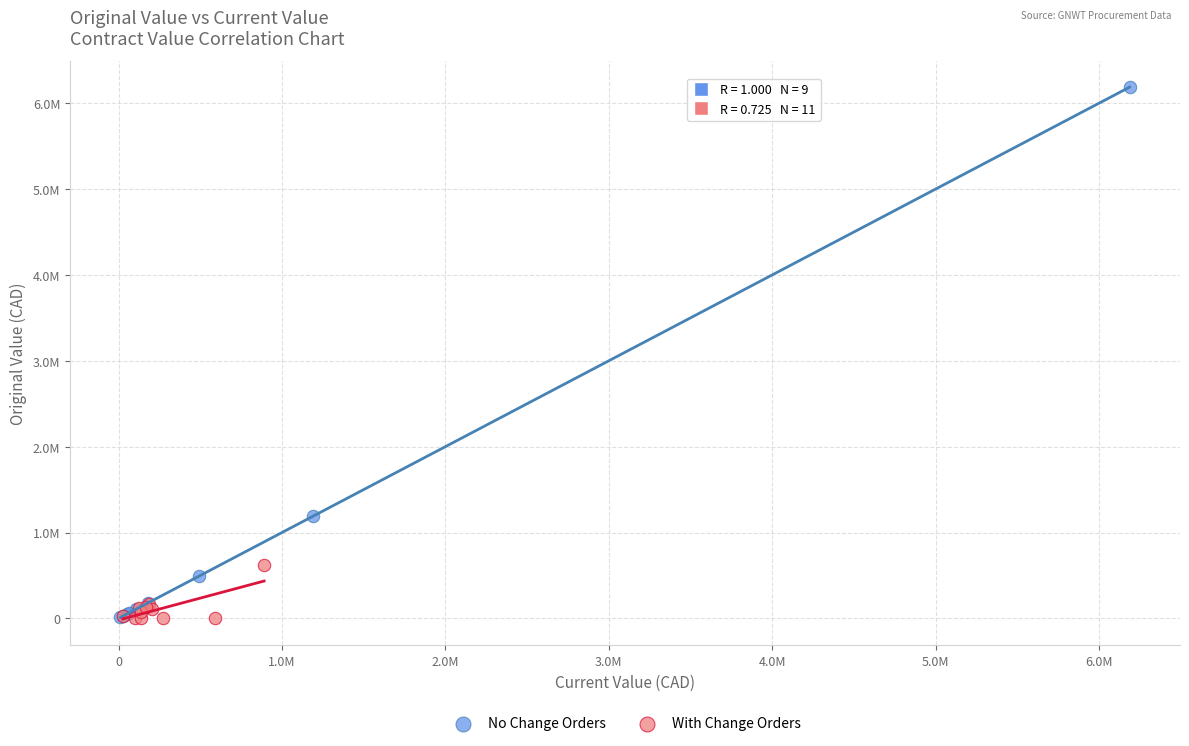

What are all the series names shown in the legend?

No Change Orders, With Change Orders